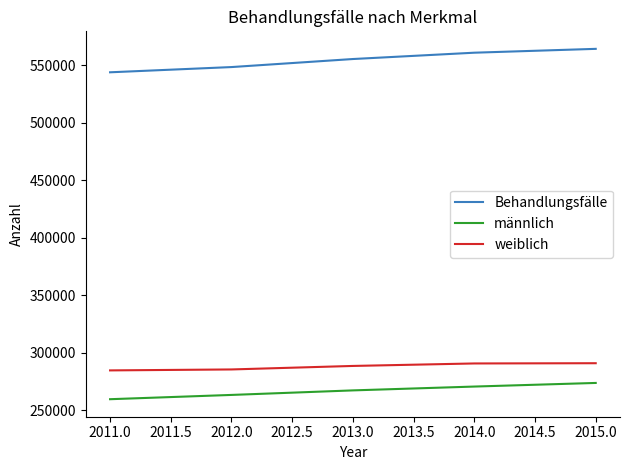

What value does the Behandlungsfälle series have at 2011.0, to the nearest 100?

544000